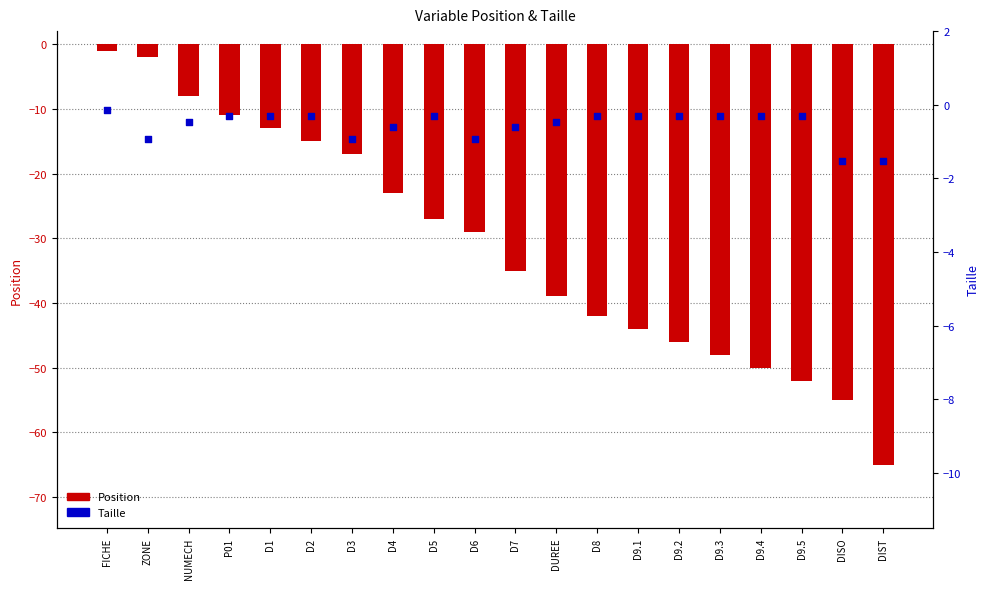

What are all the series names shown in the legend?

Position, Taille